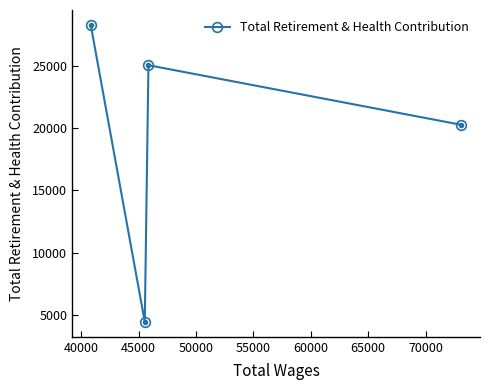

What is the difference between the second highest and second lowest values?

4800